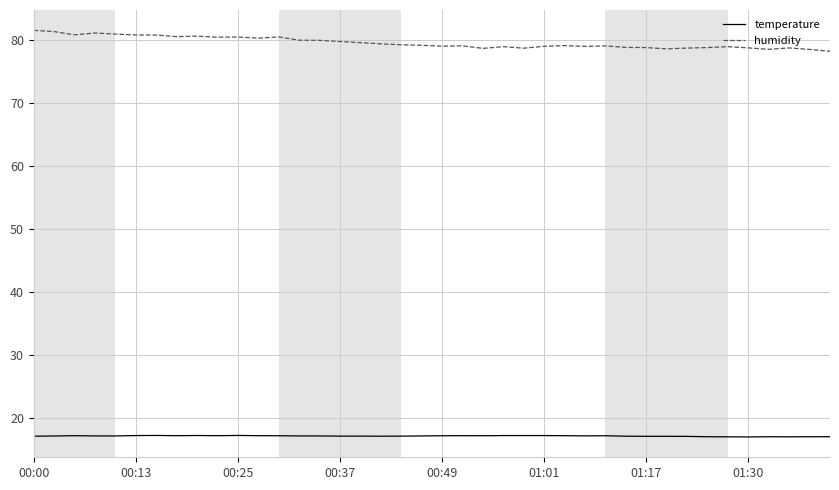

Which series has the largest range (max minus min)?

humidity